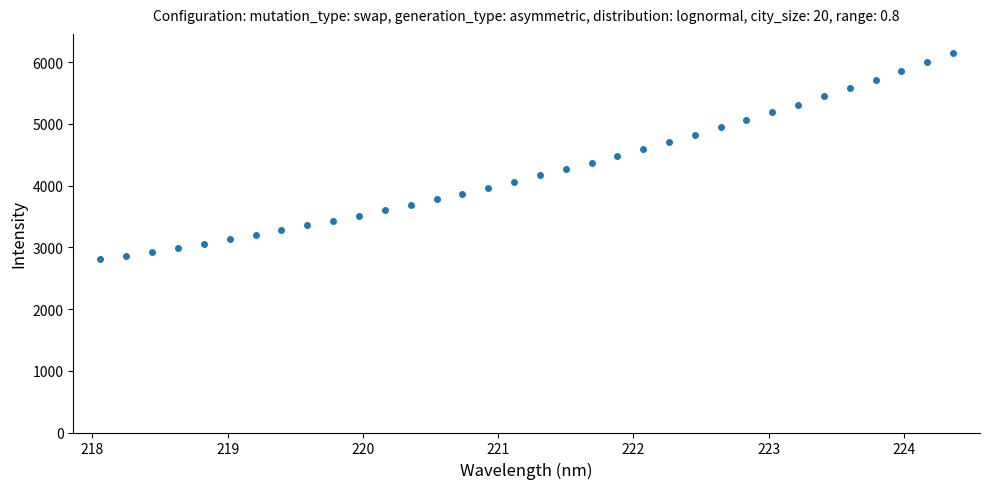

What is the greatest value displayed?

6149.8